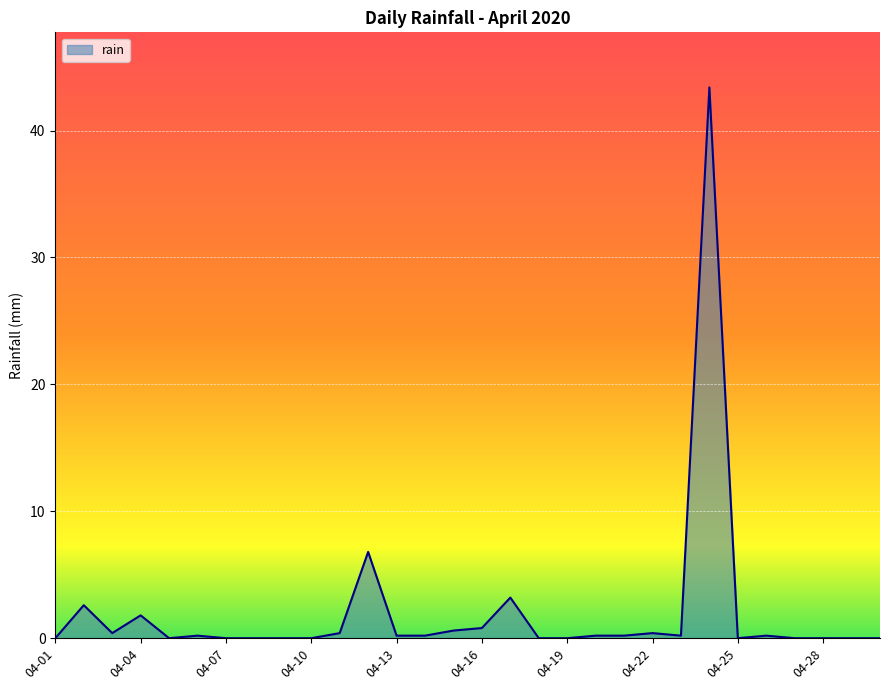

What is the greatest value displayed?

43.4